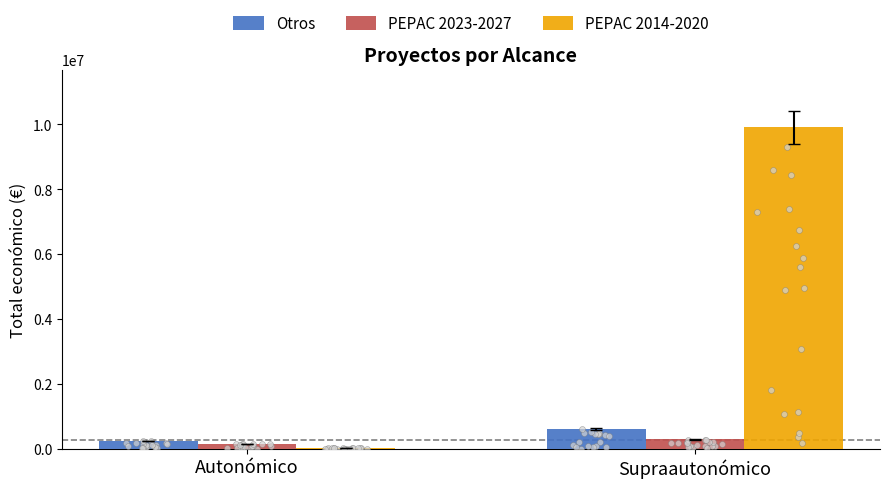

What is the total value across all series at Autonómico?

392596